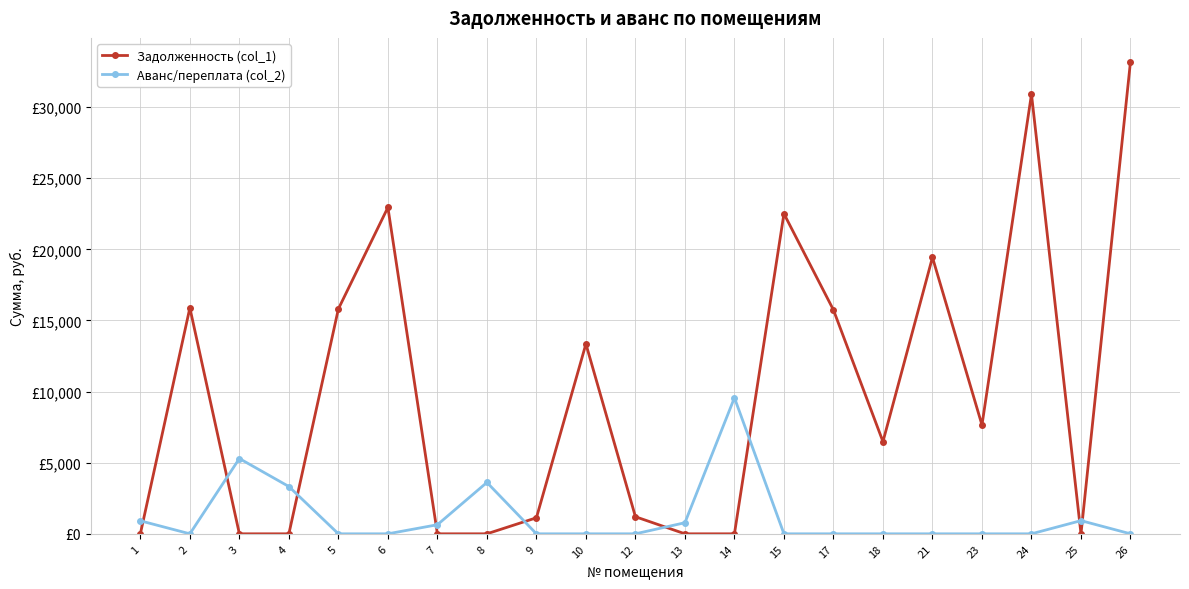

What are all the series names shown in the legend?

Задолженность (col_1), Аванс/переплата (col_2)